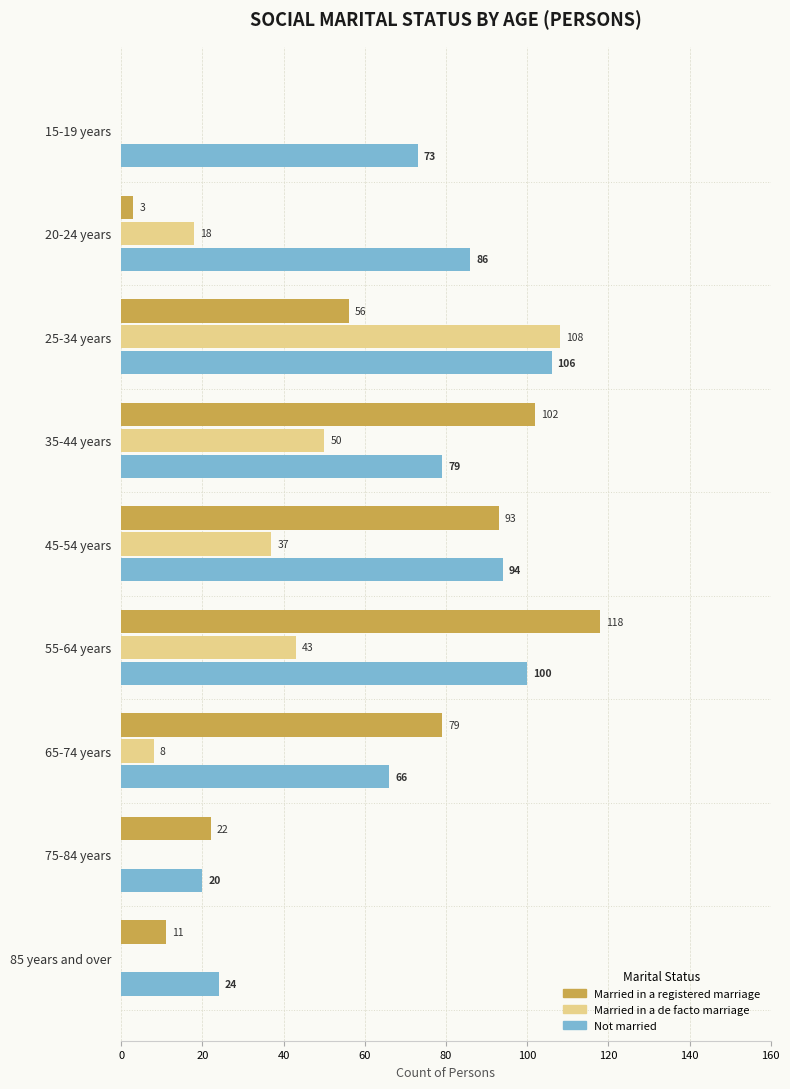

Which series has the widest spread of values?

Married in a registered marriage